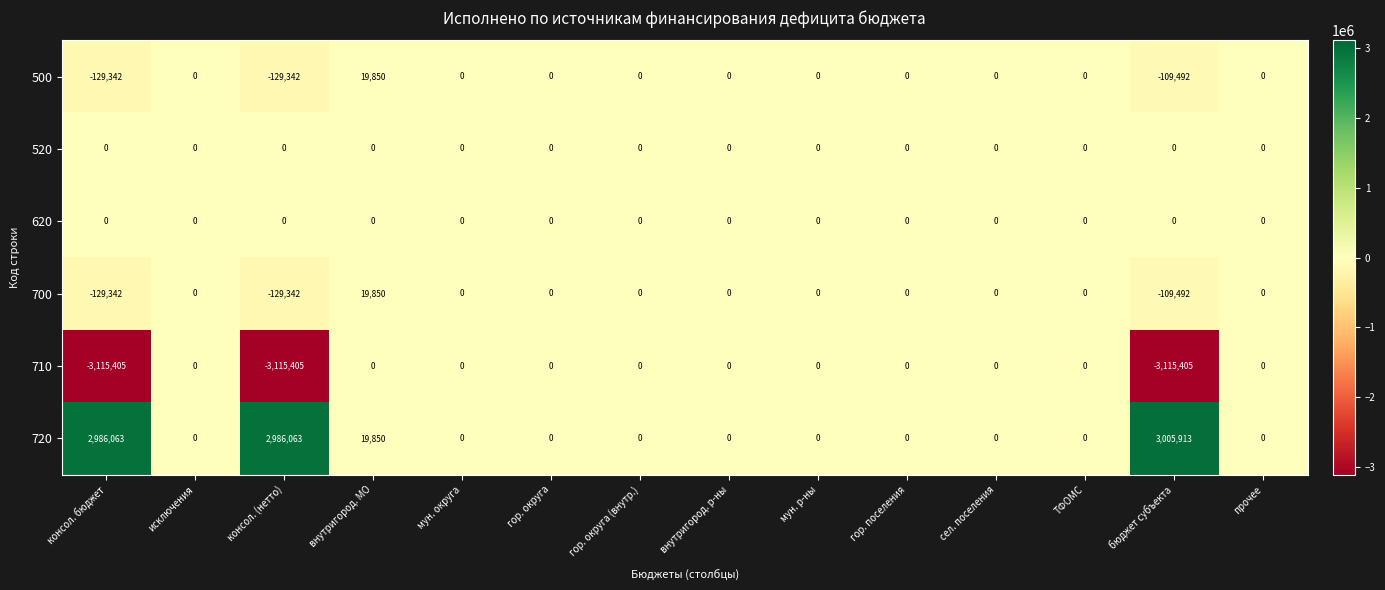

Between мун. округа and бюджет субъекта, which series saw the biggest shift?

710